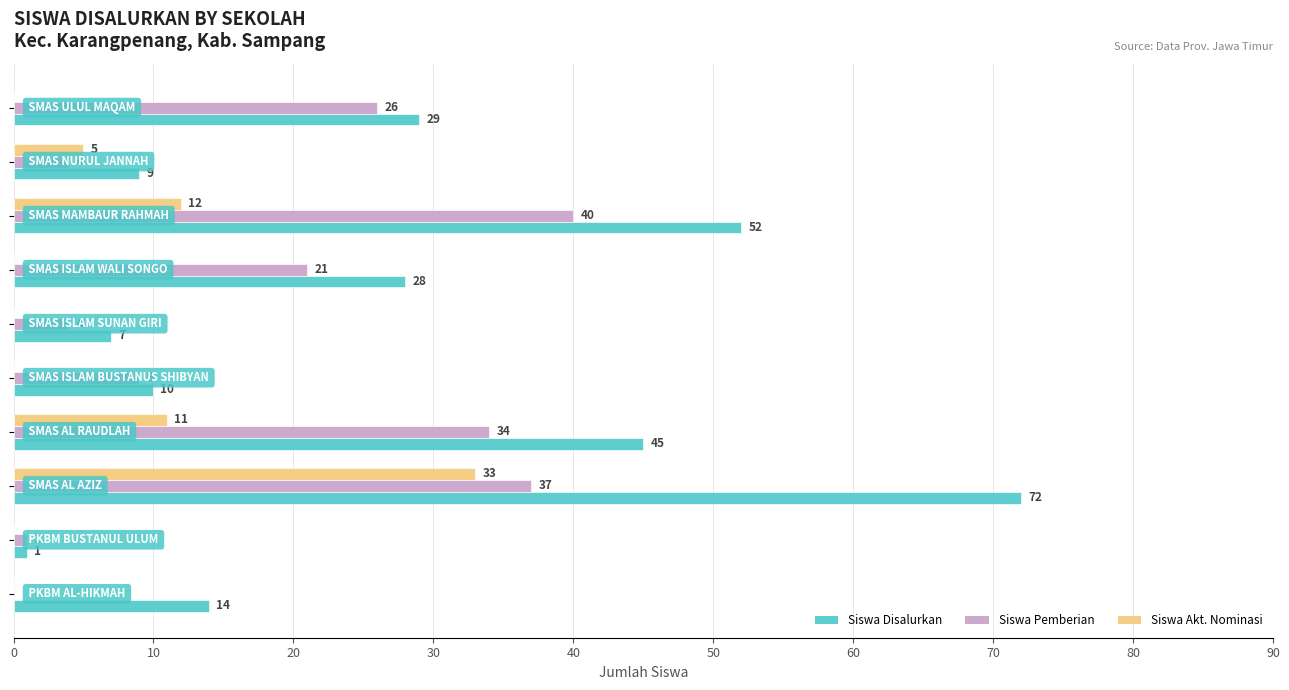

What is the maximum value shown in the chart?

72